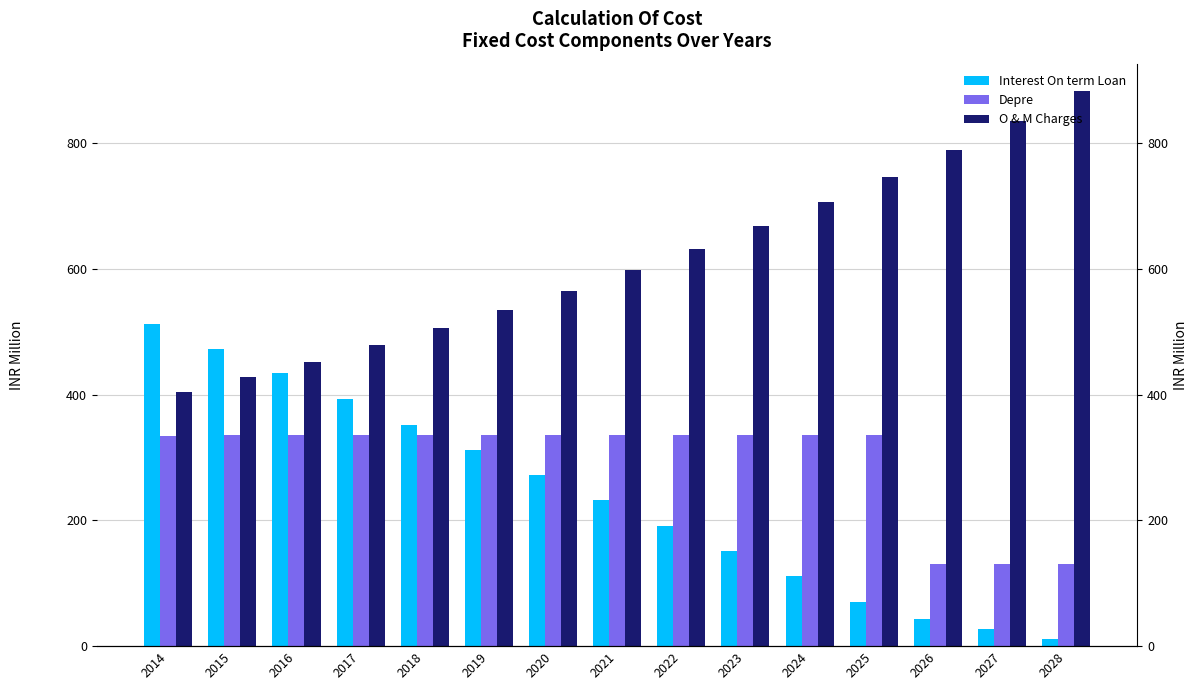

Which series has the widest spread of values?

Interest On term Loan